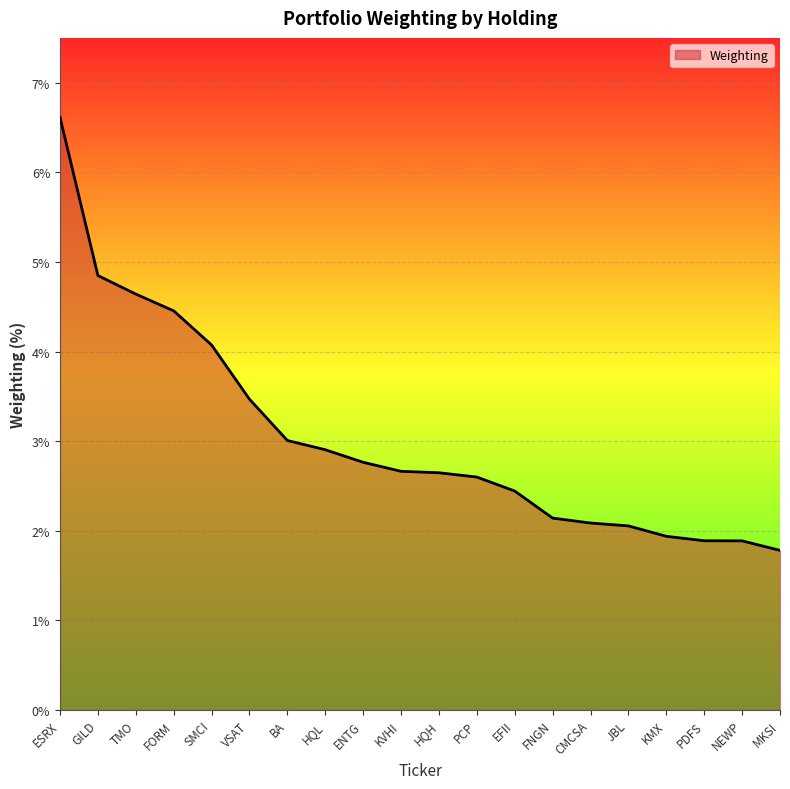

Is it true that the value at EFII is 2.4?

True